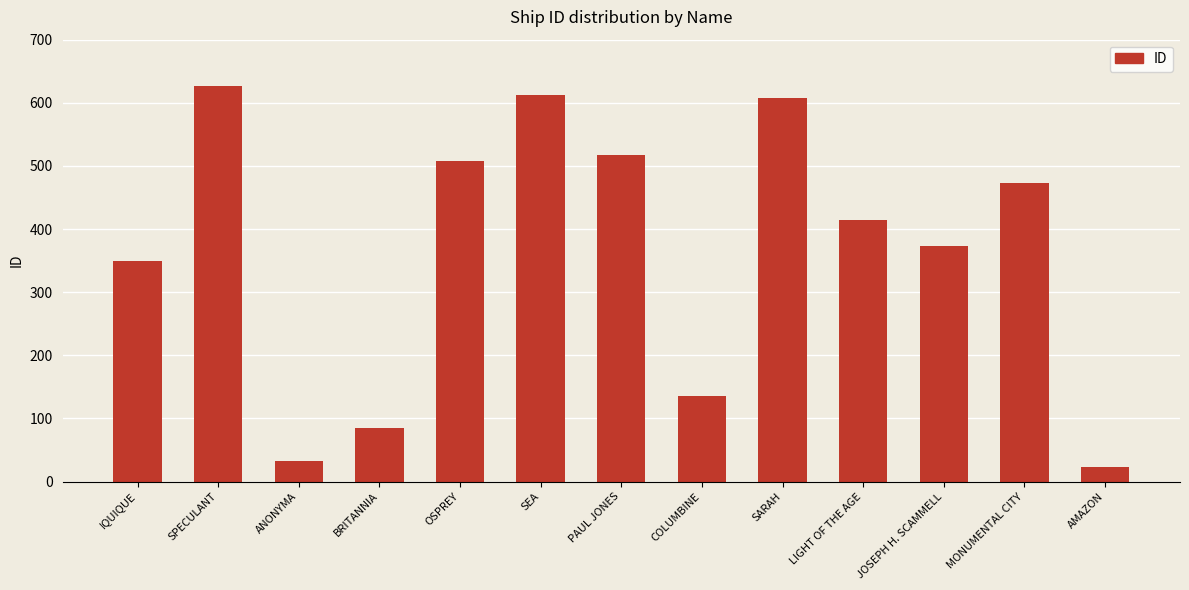

Between OSPREY and SARAH, which is larger?

SARAH